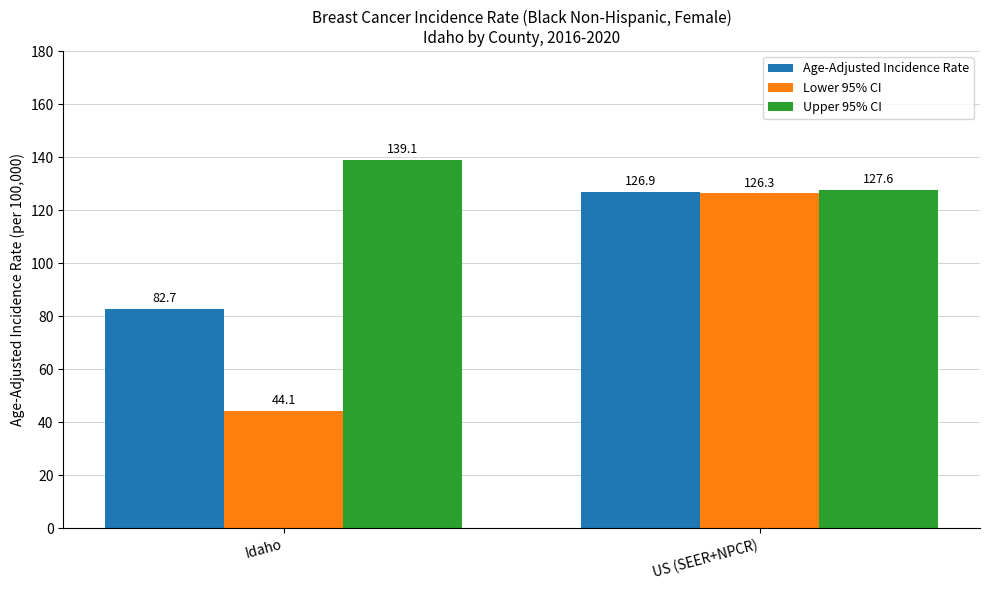

The value of Upper 95% CI at US (SEER+NPCR) is 127.6. True or false?

True